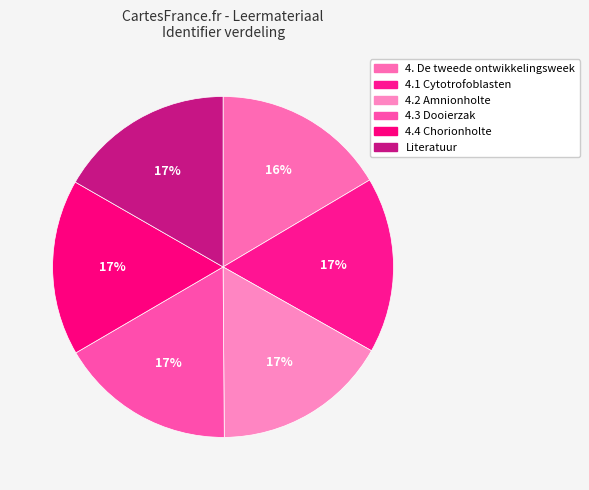

Count the number of slices in the pie.

6